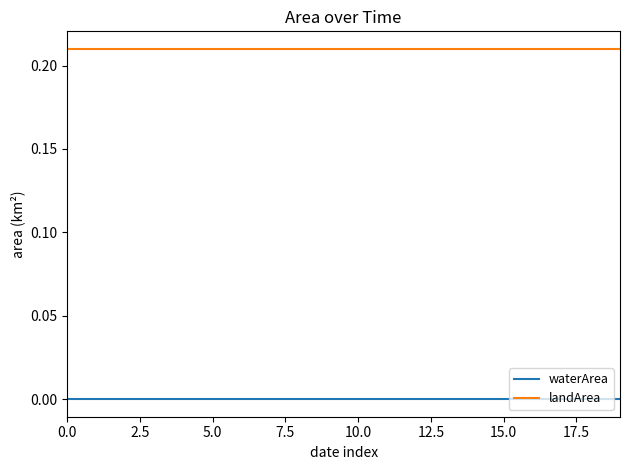

True or false: waterArea and landArea intersect in this chart.

False